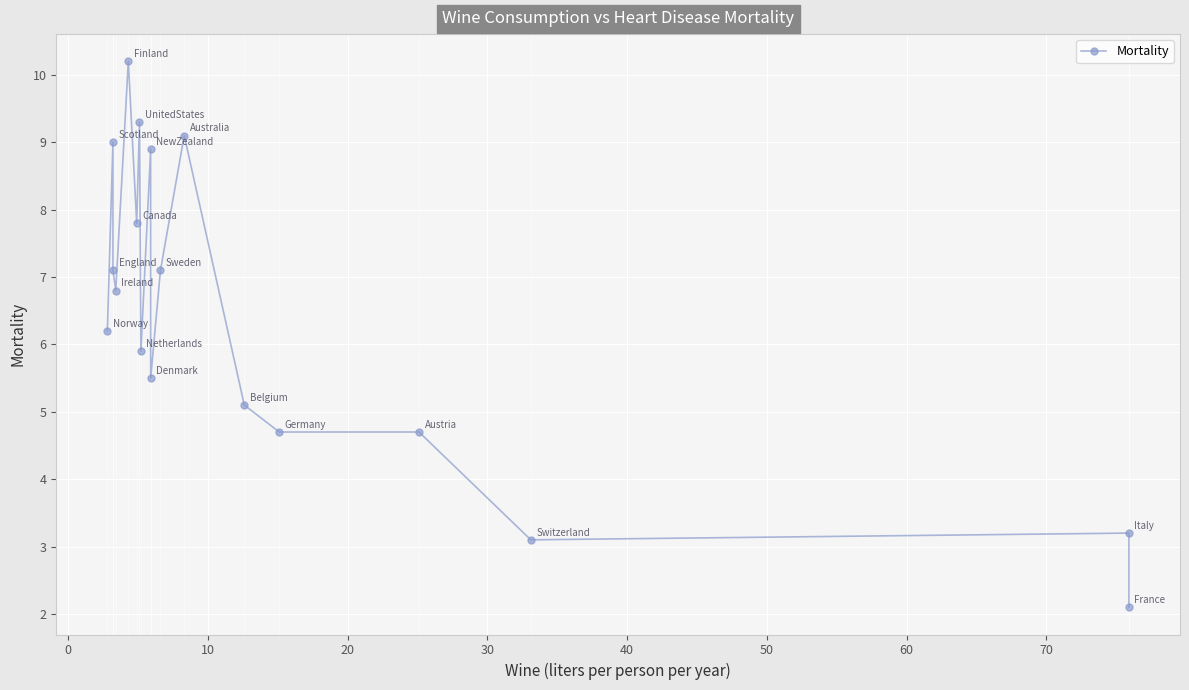

What is the difference between the maximum and minimum values?

8.1